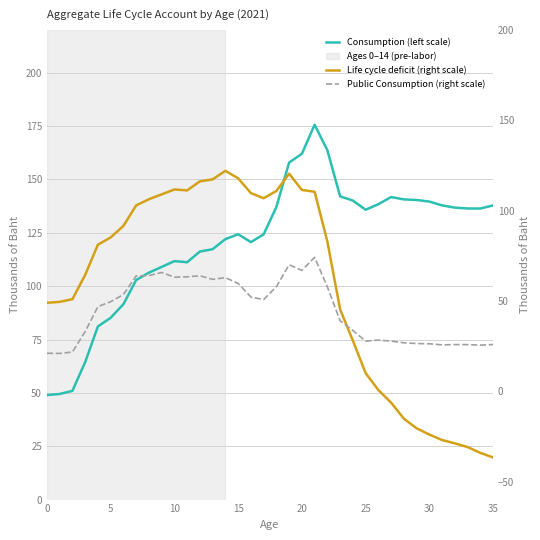

Which label corresponds to the smallest value in the chart?

35